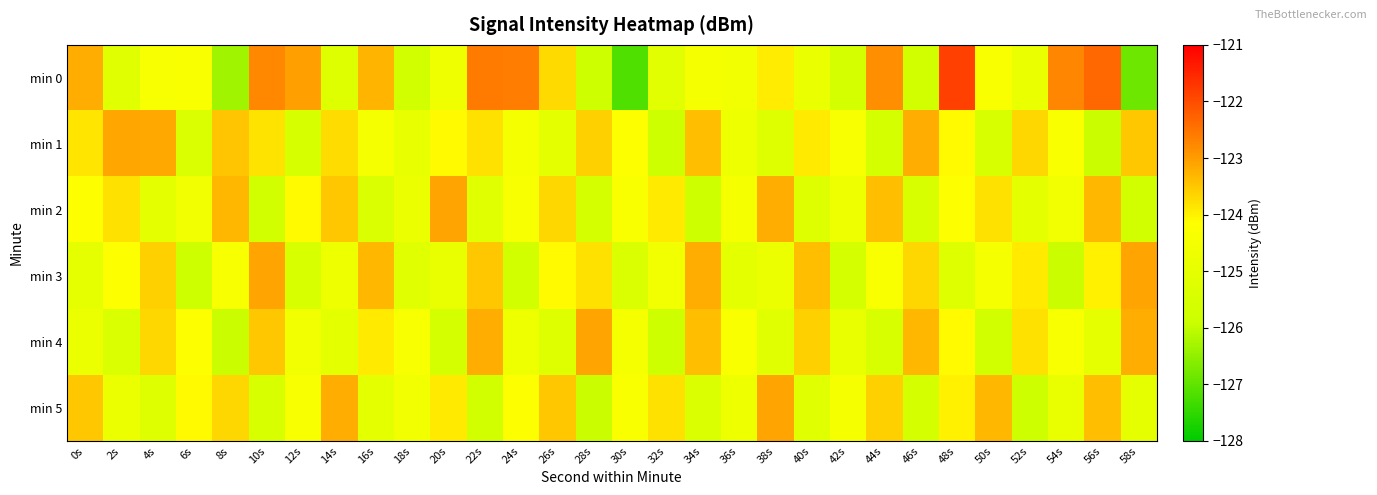

Reading left to right, extract all data points from this chart.

min 0: 0s=-123.2	2s=-125.2	4s=-124.4	6s=-124.3	8s=-126.3	10s=-122.8	12s=-123.0	14s=-125.3	16s=-123.3	18s=-125.7	20s=-124.7	22s=-122.6	24s=-122.6	26s=-123.7	28s=-125.8	30s=-127.2	32s=-125.2	34s=-124.5	36s=-124.6	38s=-123.9	40s=-124.8	42s=-125.6	44s=-122.9	46s=-125.7	48s=-121.8	50s=-124.3	52s=-124.8	54s=-122.7	56s=-122.3	58s=-126.9
min 1: 0s=-123.9	2s=-123.1	4s=-123.2	6s=-125.4	8s=-123.5	10s=-123.8	12s=-125.5	14s=-123.8	16s=-124.5	18s=-124.9	20s=-124.1	22s=-123.8	24s=-124.5	26s=-125.1	28s=-123.6	30s=-124.2	32s=-125.8	34s=-123.4	36s=-124.7	38s=-125.3	40s=-123.9	42s=-124.4	44s=-125.6	46s=-123.2	48s=-124.1	50s=-125.5	52s=-123.7	54s=-124.3	56s=-125.9	58s=-123.5
min 2: 0s=-124.2	2s=-123.8	4s=-125.1	6s=-124.6	8s=-123.3	10s=-125.7	12s=-124.1	14s=-123.5	16s=-125.4	18s=-124.8	20s=-123.1	22s=-125.2	24s=-124.4	26s=-123.7	28s=-125.6	30s=-124.3	32s=-123.9	34s=-125.8	36s=-124.5	38s=-123.2	40s=-125.3	42s=-124.7	44s=-123.4	46s=-125.5	48s=-124.2	50s=-123.8	52s=-125.1	54s=-124.6	56s=-123.3	58s=-125.7
min 3: 0s=-125.0	2s=-124.2	4s=-123.6	6s=-125.8	8s=-124.4	10s=-123.1	12s=-125.5	14s=-124.7	16s=-123.3	18s=-125.2	20s=-124.9	22s=-123.5	24s=-125.7	26s=-124.1	28s=-123.8	30s=-125.4	32s=-124.6	34s=-123.2	36s=-125.1	38s=-124.8	40s=-123.4	42s=-125.6	44s=-124.3	46s=-123.7	48s=-125.3	50s=-124.5	52s=-123.9	54s=-125.9	56s=-124.0	58s=-123.1
min 4: 0s=-124.8	2s=-125.4	4s=-123.7	6s=-124.2	8s=-125.9	10s=-123.5	12s=-124.6	14s=-125.1	16s=-123.9	18s=-124.4	20s=-125.6	22s=-123.2	24s=-124.7	26s=-125.3	28s=-123.1	30s=-124.5	32s=-125.8	34s=-123.4	36s=-124.3	38s=-125.2	40s=-123.6	42s=-124.9	44s=-125.5	46s=-123.3	48s=-124.1	50s=-125.7	52s=-123.8	54s=-124.4	56s=-125.0	58s=-123.2
min 5: 0s=-123.5	2s=-124.8	4s=-125.3	6s=-124.1	8s=-123.7	10s=-125.5	12s=-124.4	14s=-123.2	16s=-125.1	18s=-124.6	20s=-123.9	22s=-125.7	24s=-124.2	26s=-123.5	28s=-125.9	30s=-124.3	32s=-123.8	34s=-125.4	36s=-124.7	38s=-123.1	40s=-125.2	42s=-124.5	44s=-123.6	46s=-125.6	48s=-124.0	50s=-123.3	52s=-125.8	54s=-124.9	56s=-123.4	58s=-125.0